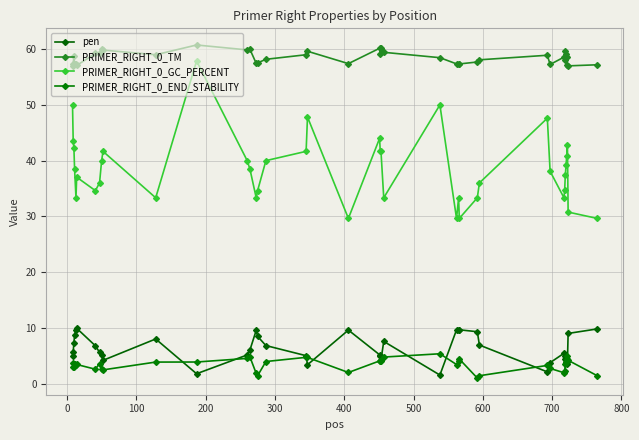

How many lines are shown in the chart?

4